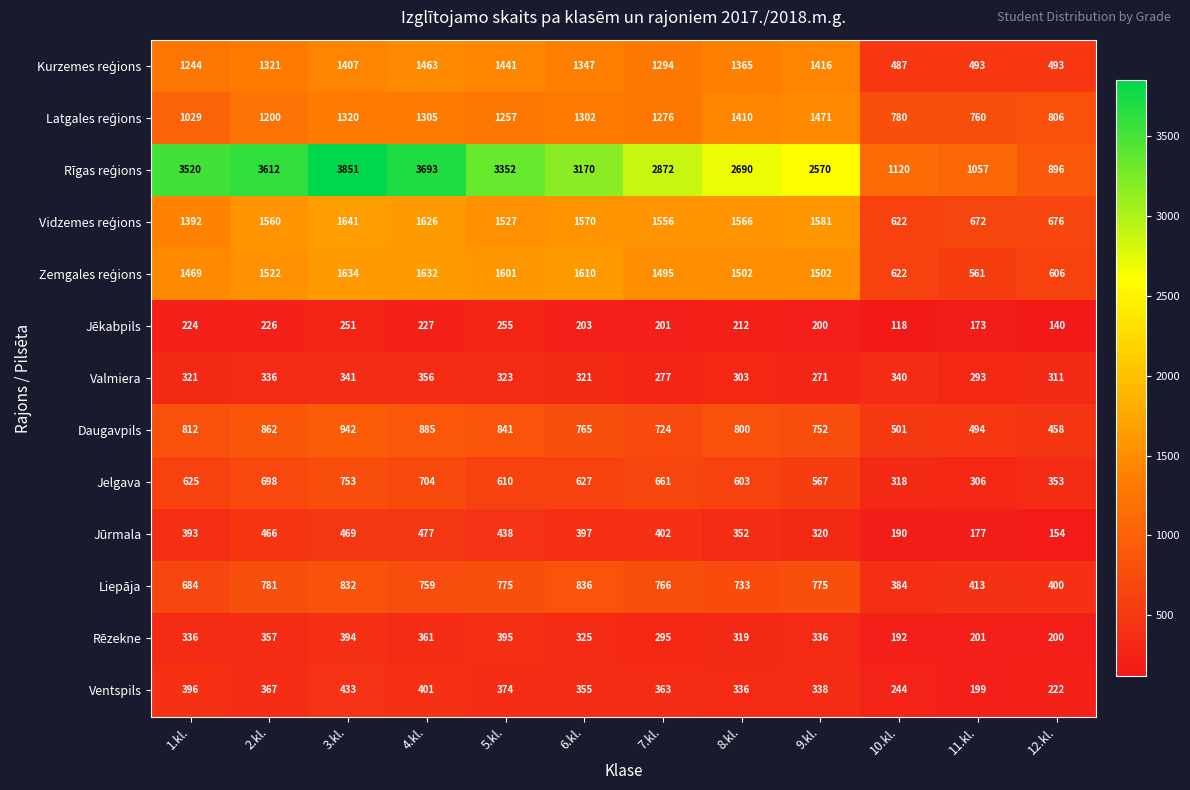

At which category does the chart reach its minimum across all series?

10.kl.